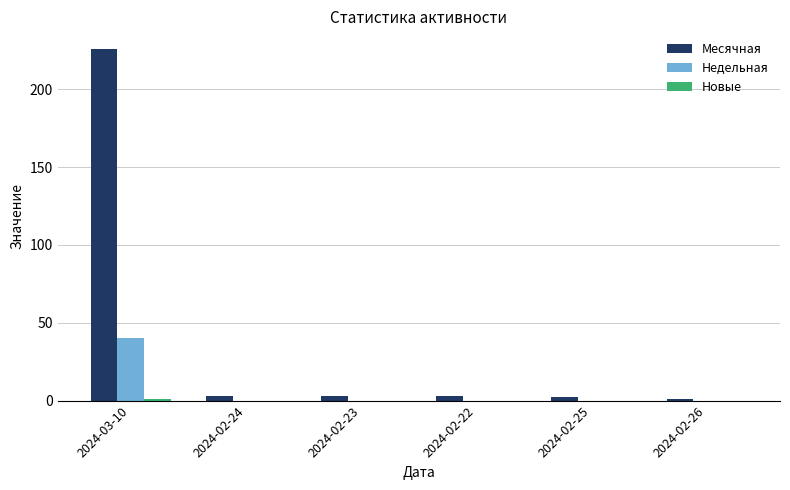

What is the maximum value for Месячная?

226